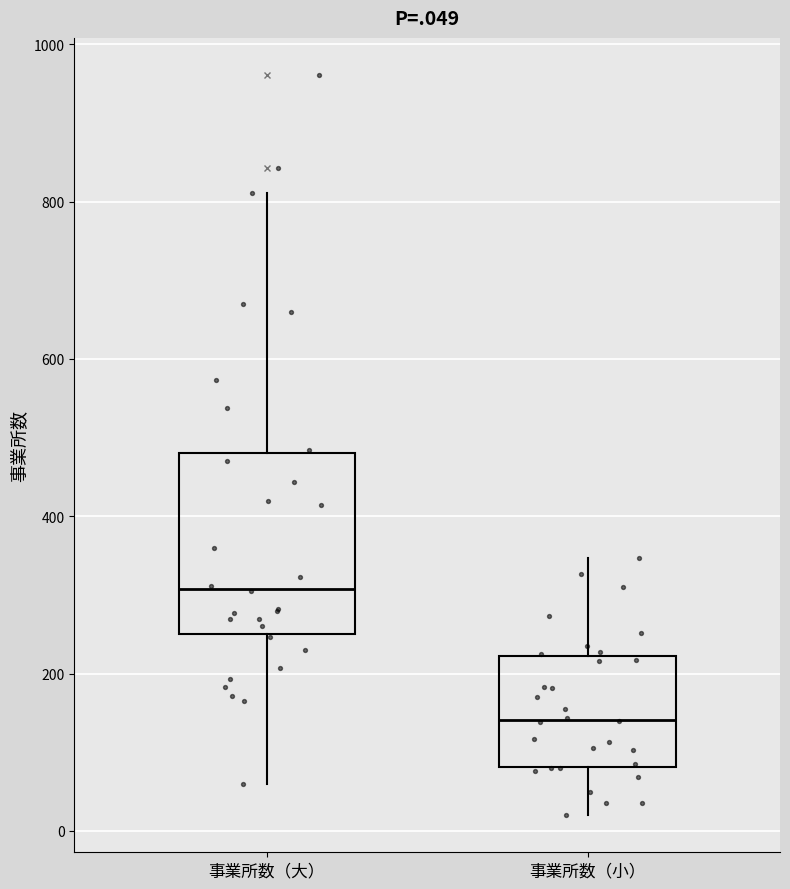

Comparing the boxes themselves (not the whiskers), which one is the tallest?

事業所数（大）